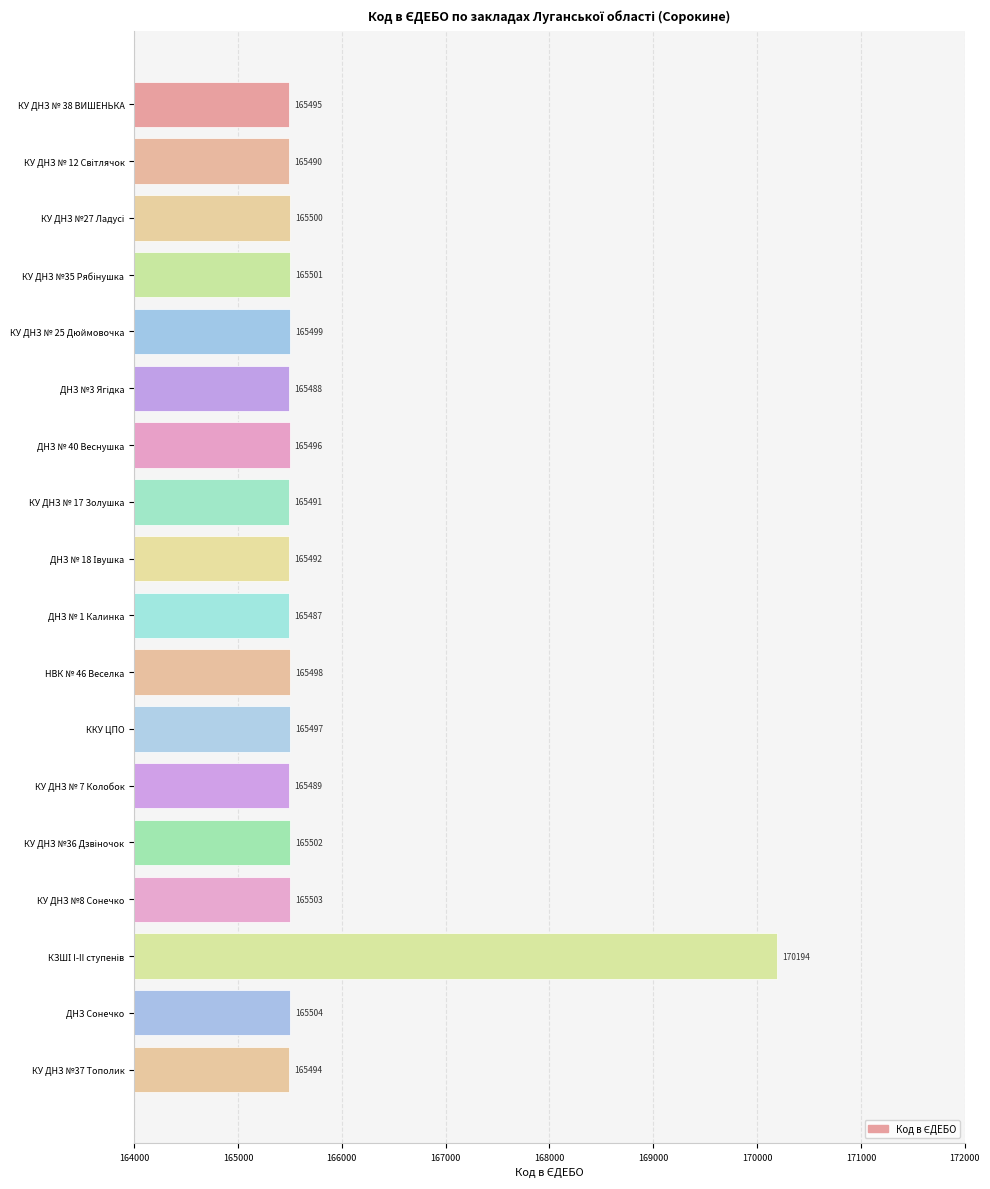

What is the difference between the second highest and second lowest values?

16